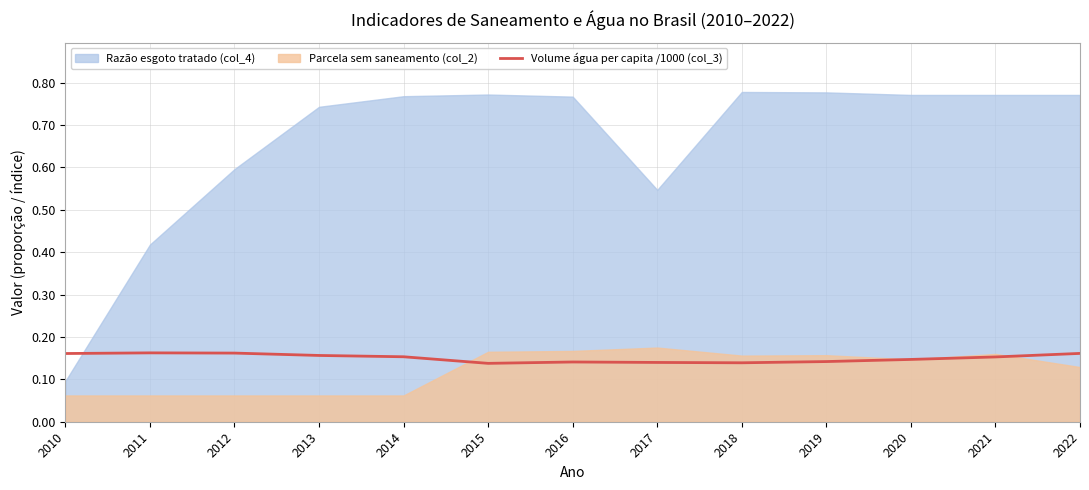

How many interior local peaks (higher than both neighbors) does the data have?

2